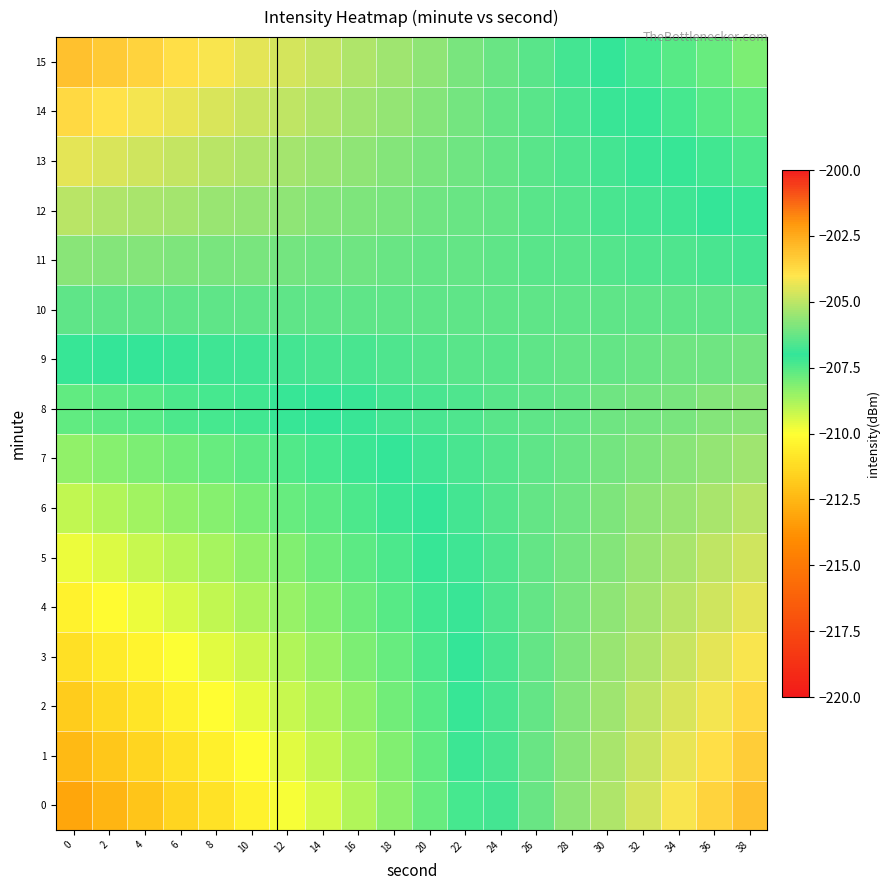

At how many categories does at least one series exceed -207?

20